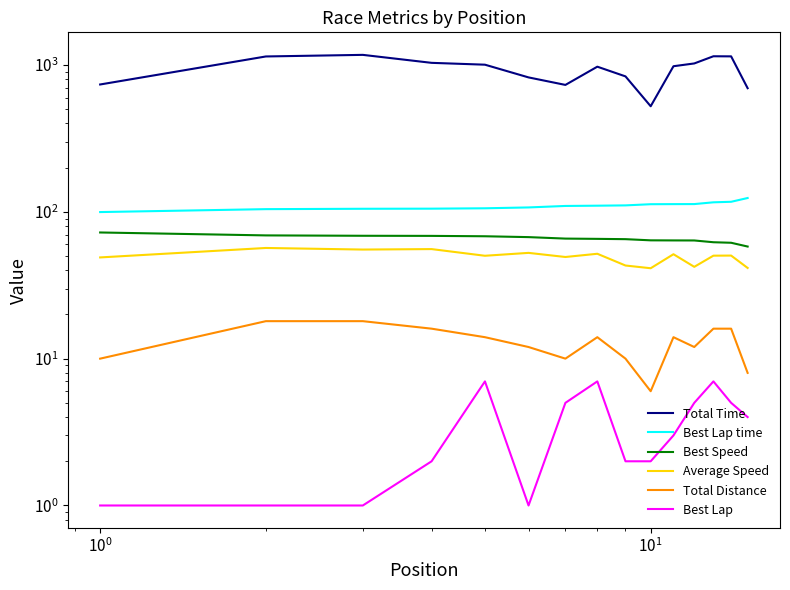

What are all the series names shown in the legend?

Total Time, Best Lap time, Best Speed, Average Speed, Total Distance, Best Lap